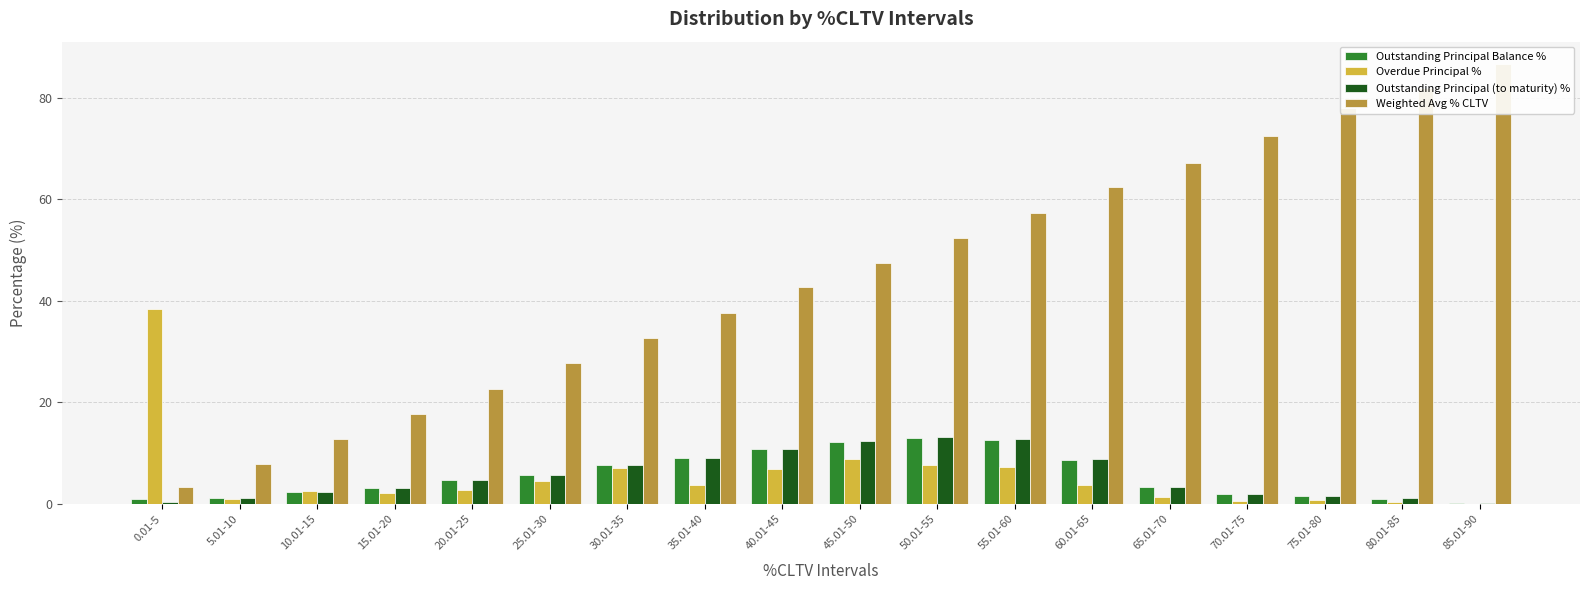

At which label does Outstanding Principal Balance % reach its peak?

50.01-55